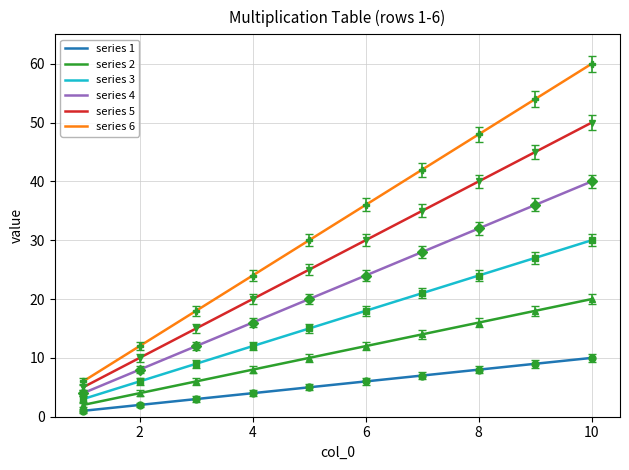

Which series has the largest total across all categories?

series 6